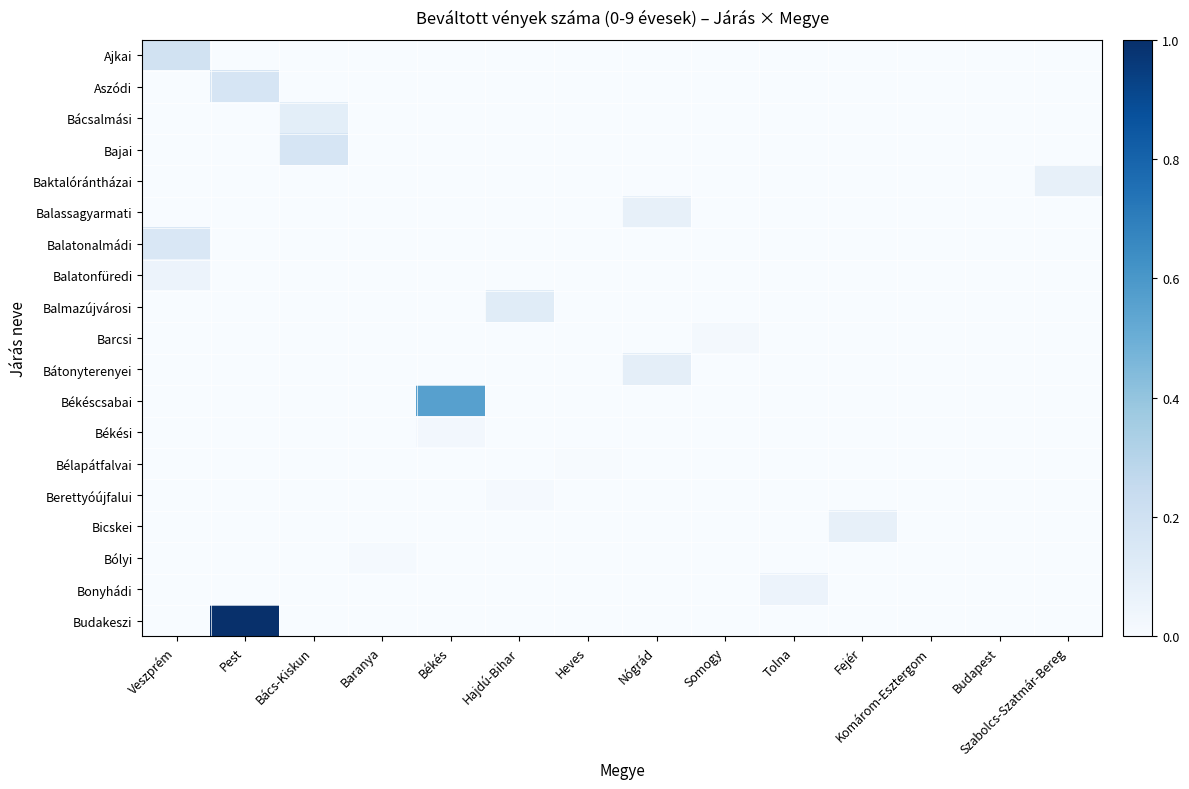

Which series has the widest spread of values?

Budakeszi